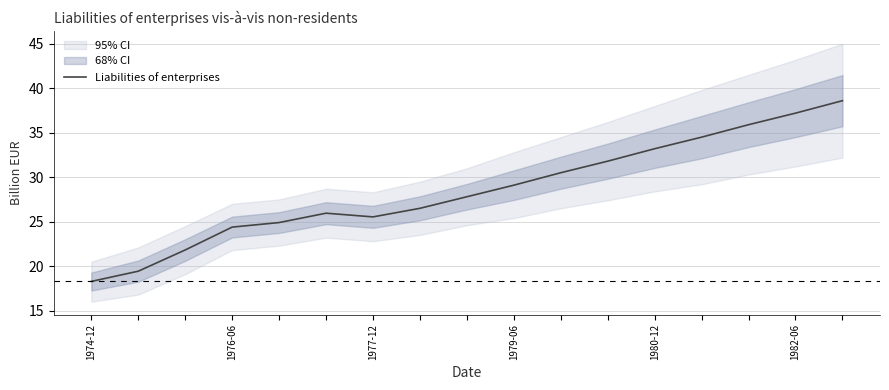

Approximately how many times larger is the value at 16 compared to 6?

1.5